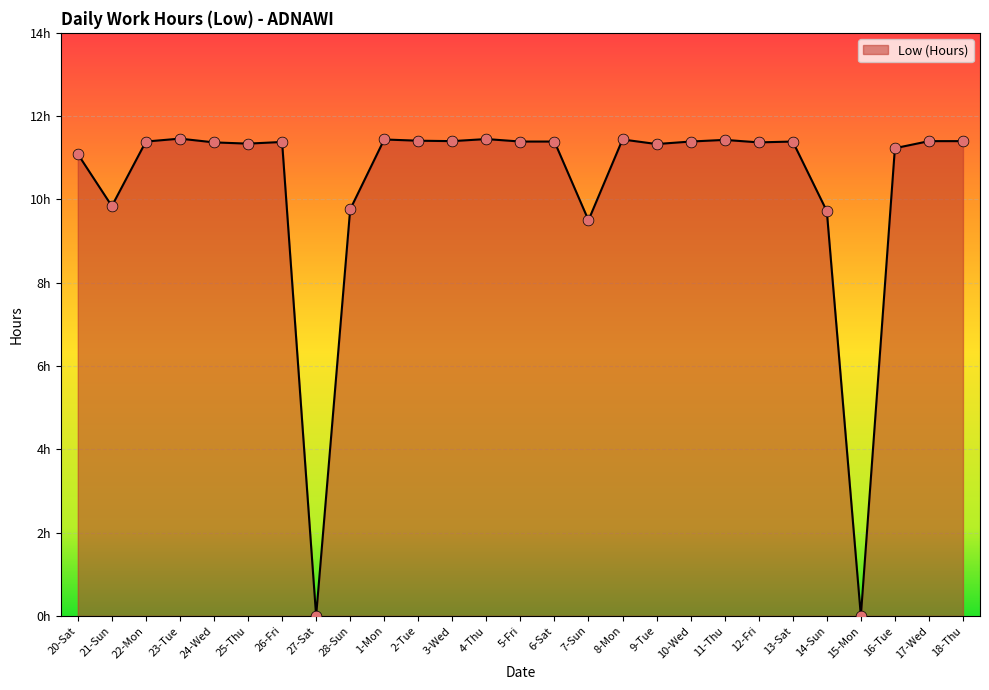

Approximately how many times larger is the value at 20-Sat compared to 10-Wed?

1.0